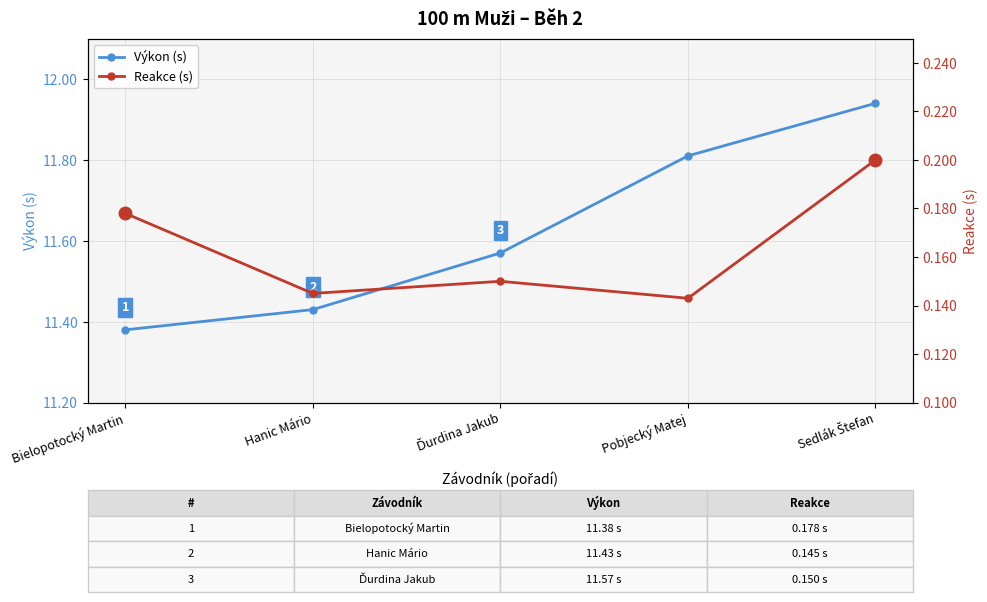

At Sedlák Štefan, list the series in order from smallest to largest.

Reakce (s), Výkon (s)